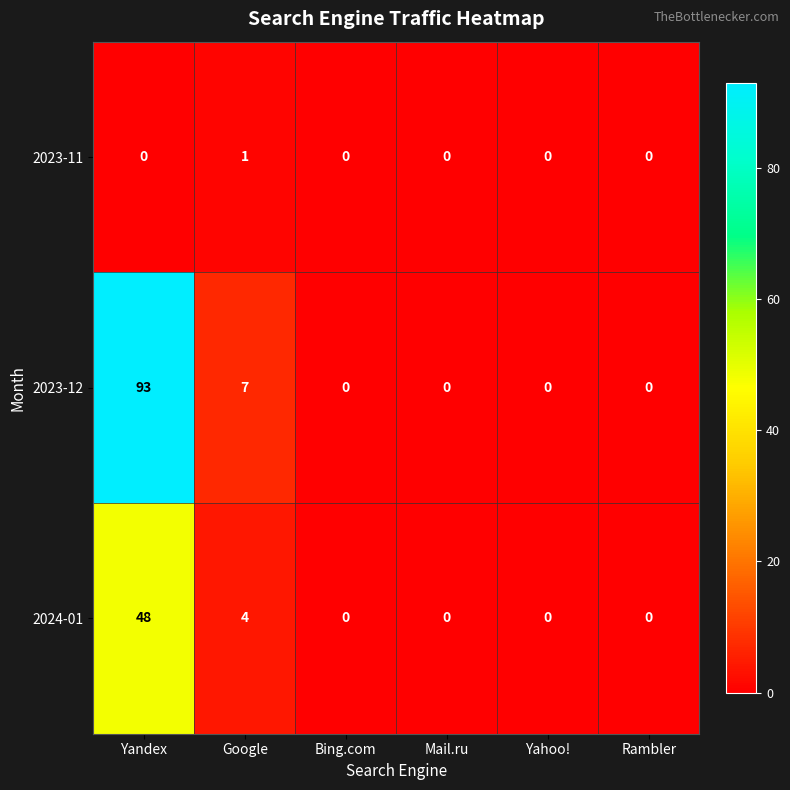

At which category is the sum across all series the highest?

Yandex